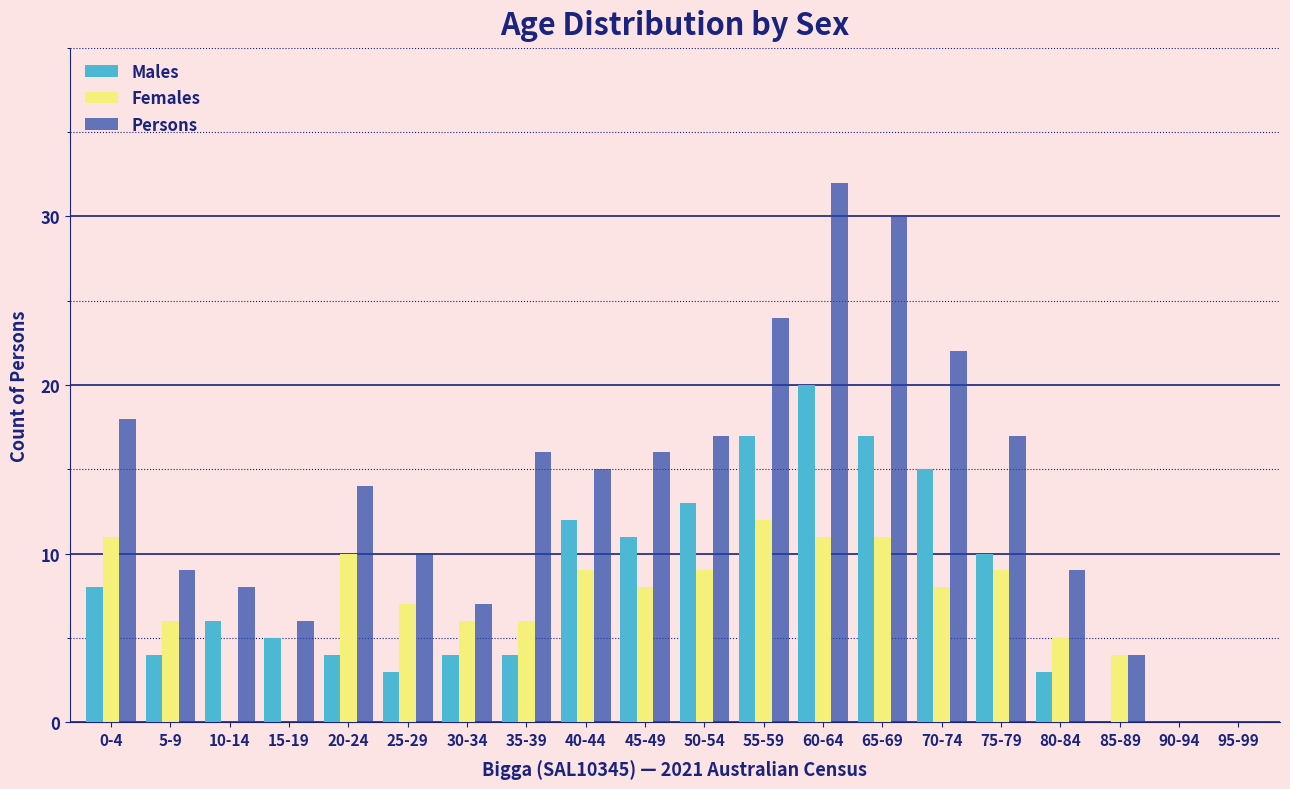

The Females series shows 15 at 75-79. True or false?

False